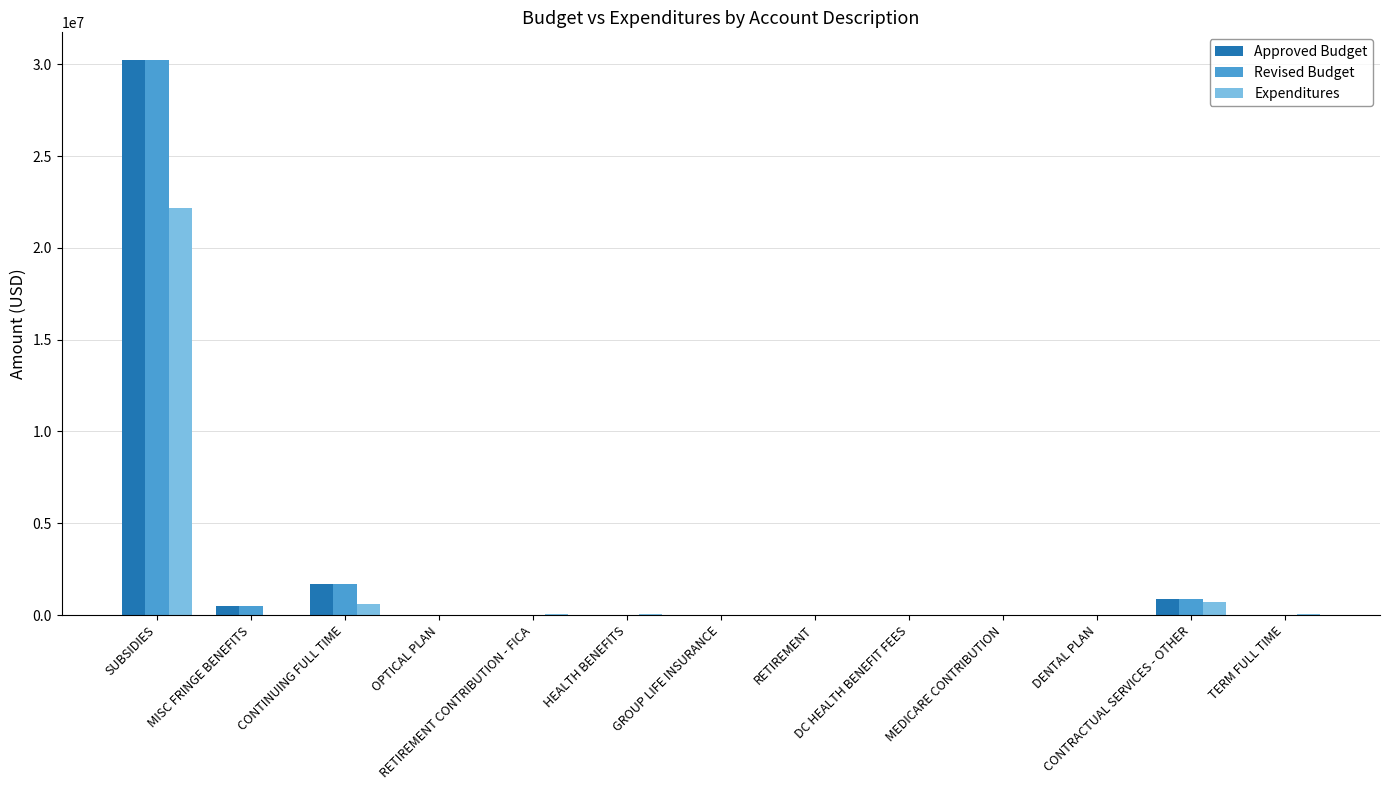

What is the sum of all Expenditures values?

23736222.9